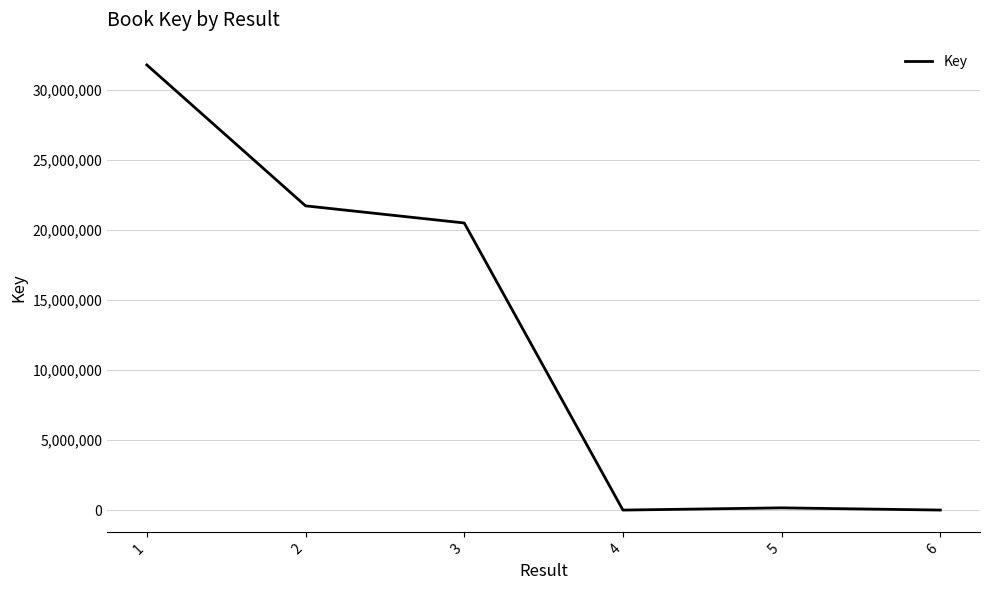

What is the approximate value at 4, to the nearest 100?

2200